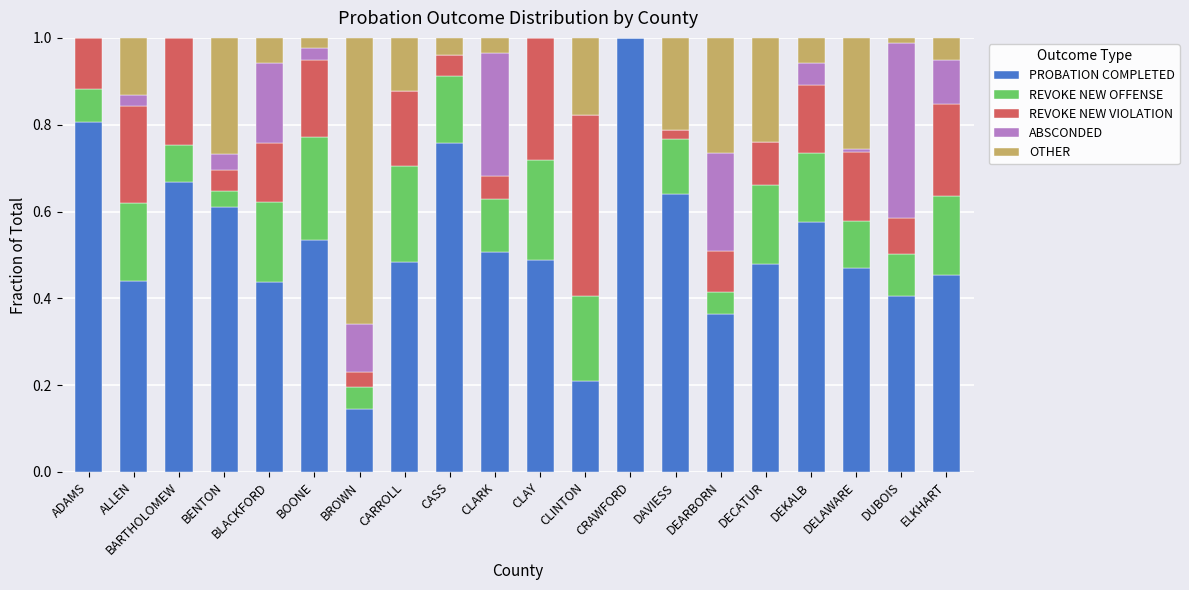

The PROBATION COMPLETED series shows 0.8 at BOONE. True or false?

False